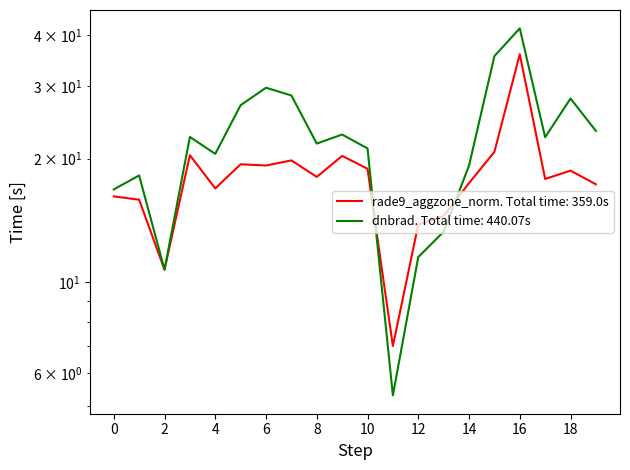

How many values in the dnbrad series are below 22?

10